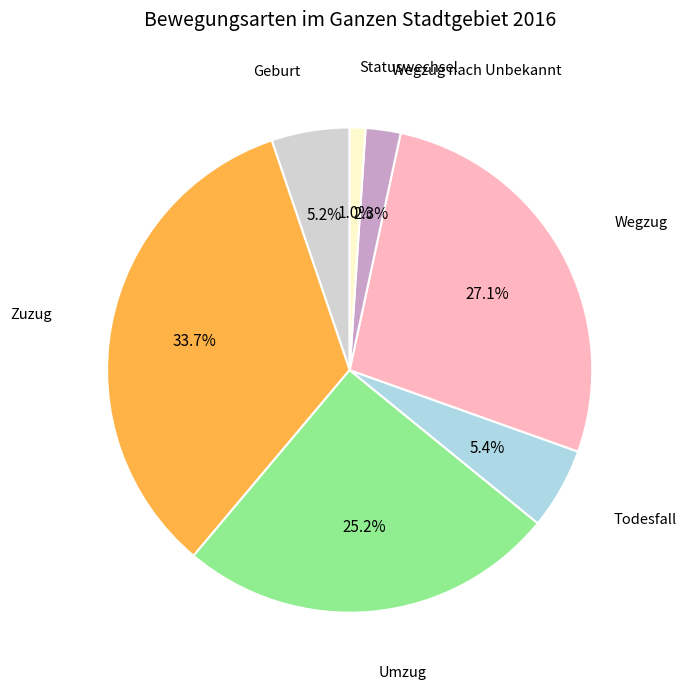

How many segments does this pie chart have?

7